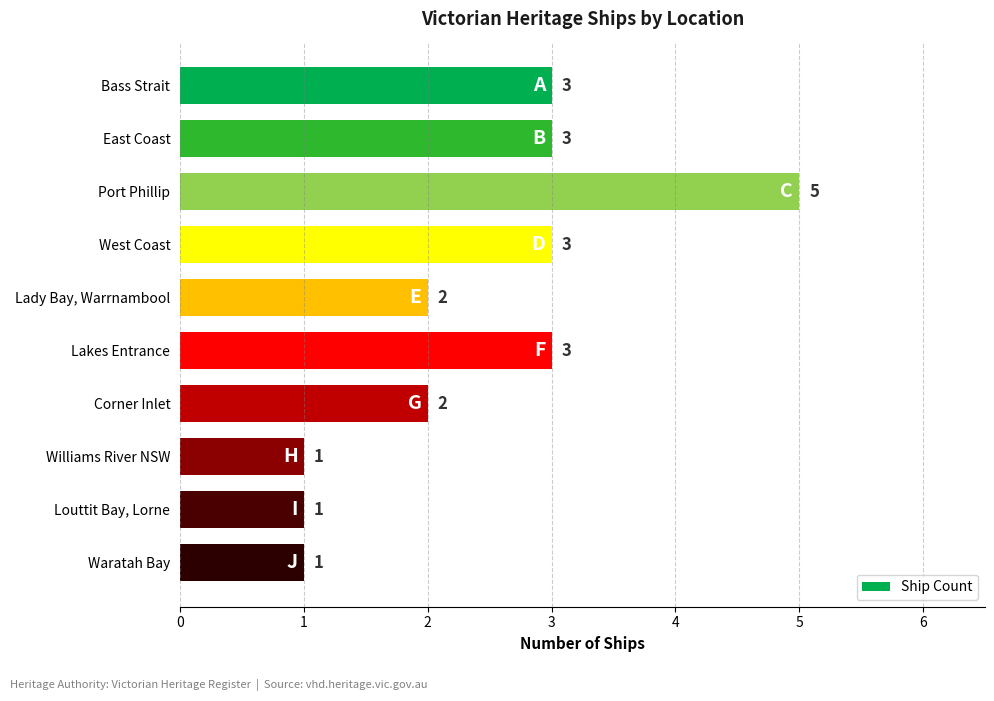

What is the smallest value displayed?

1